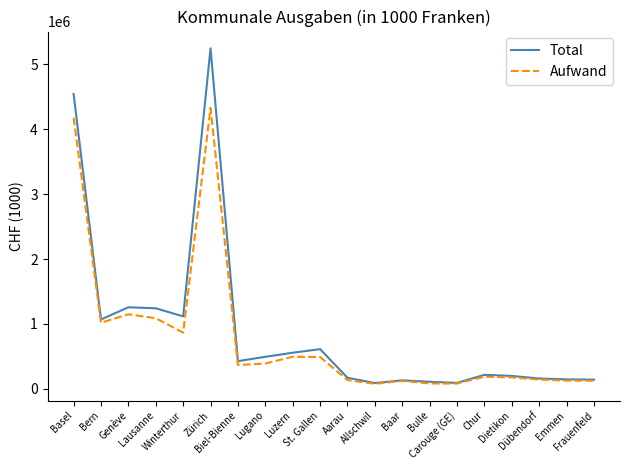

Which series has the widest spread of values?

Total